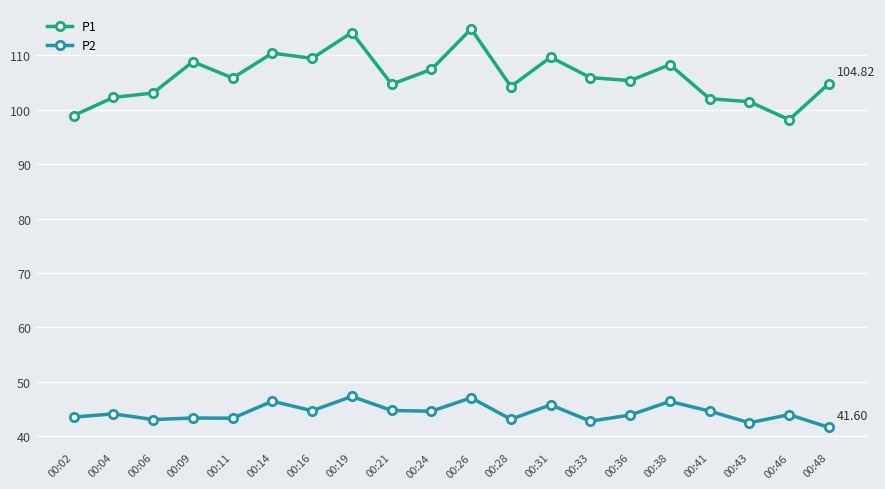

What is the sum of the P1 values at 00:21 and 00:11?

210.6